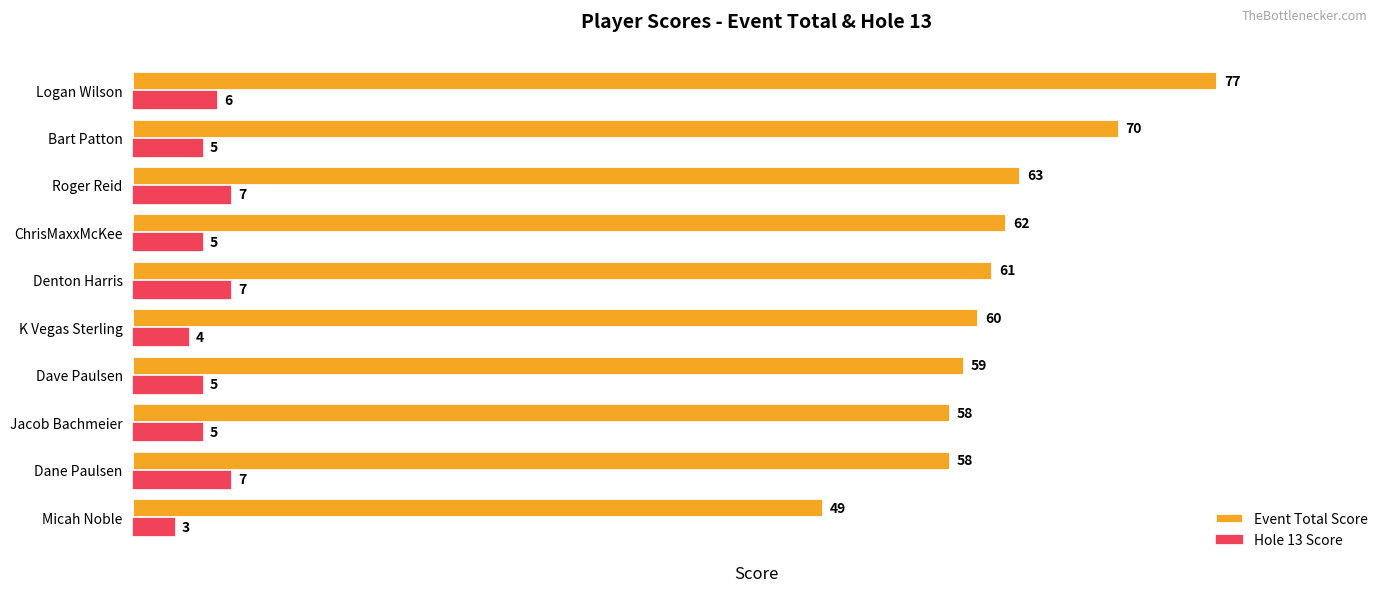

Rank the series at Dane Paulsen from highest to lowest value.

Event Total Score, Hole 13 Score